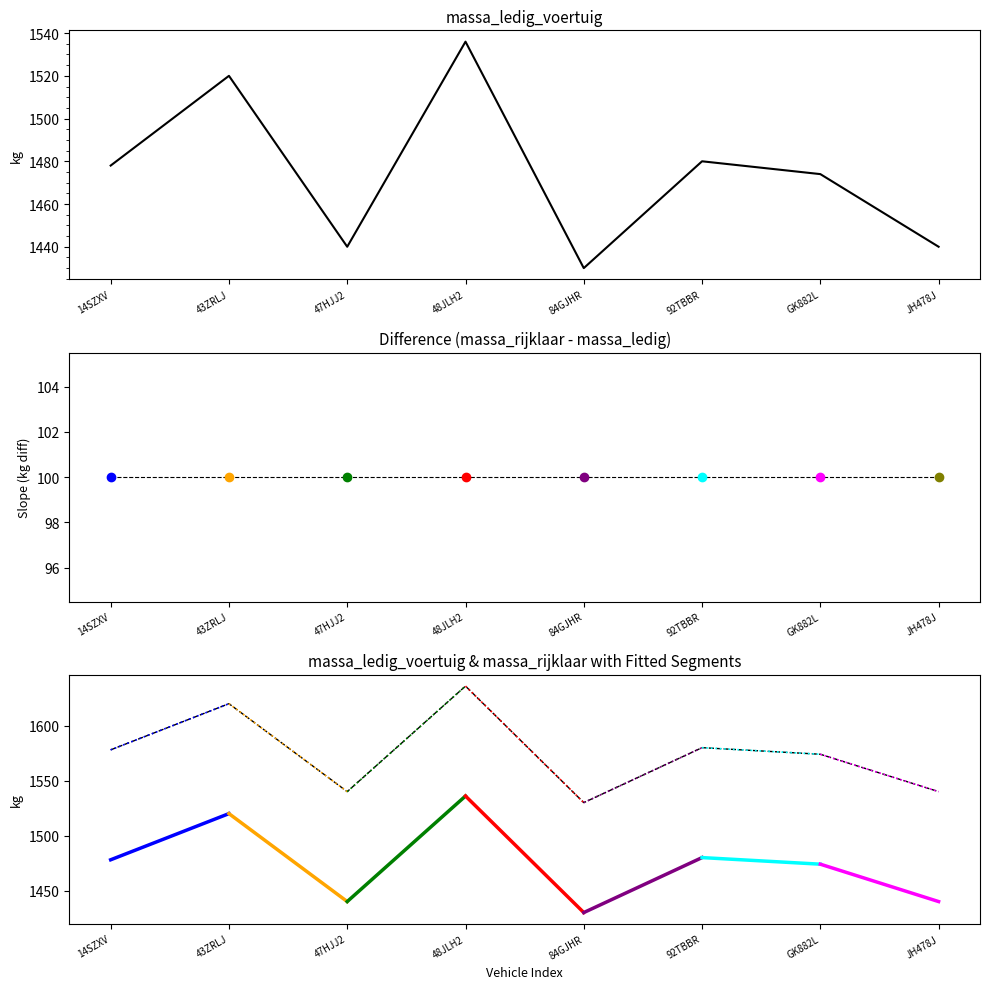

What is the label of the 1st point from the left?

14SZXV